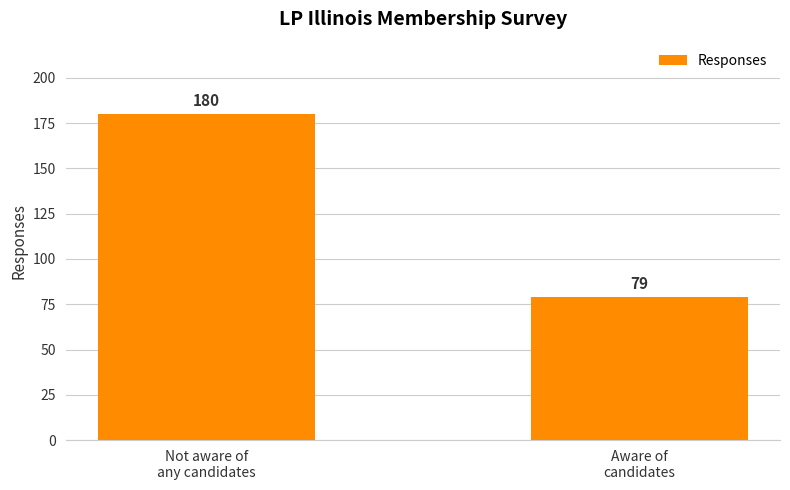

How many series are shown in this chart?

1